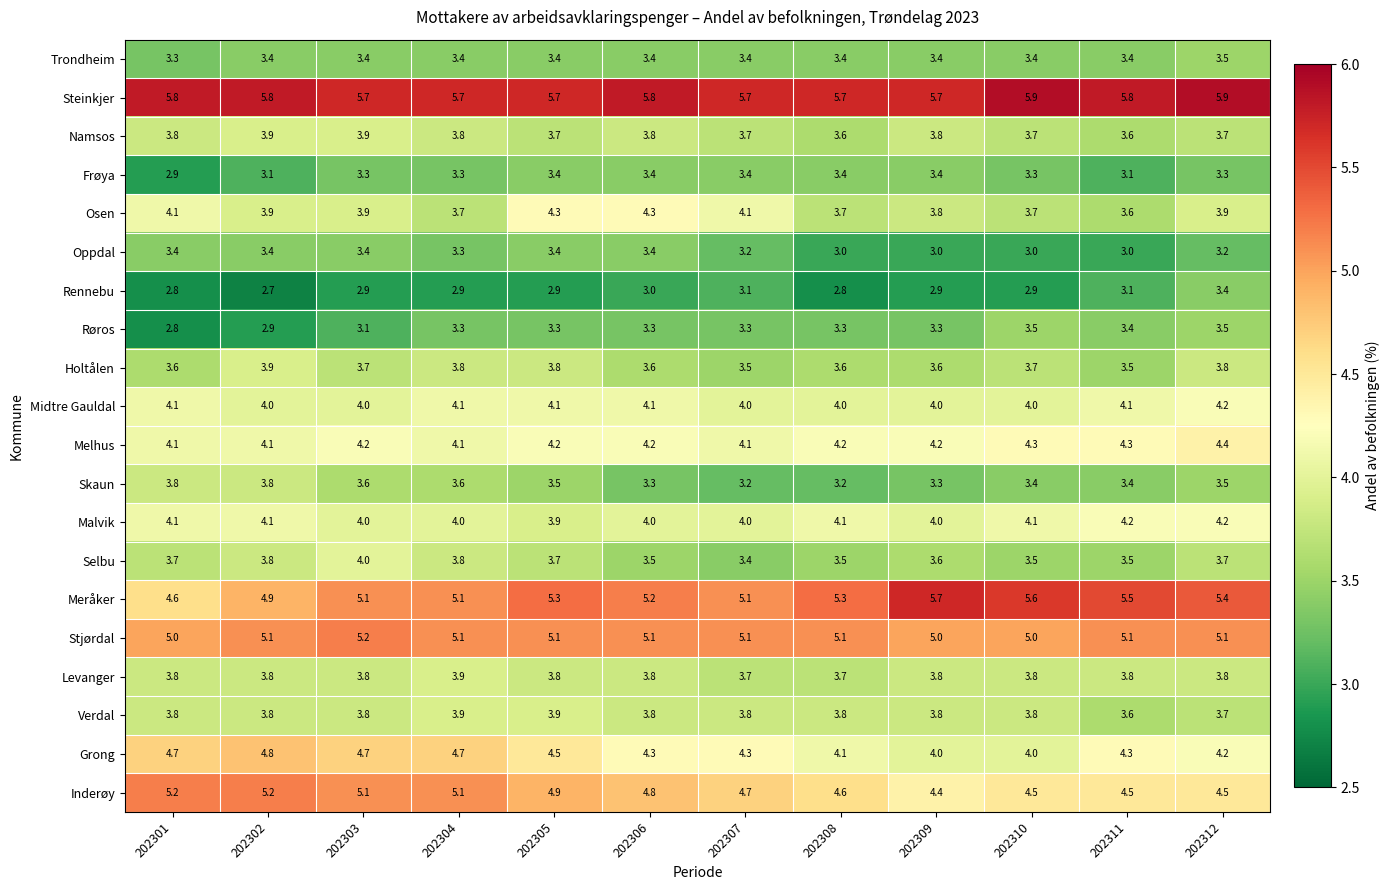

At which category does the chart reach its minimum across all series?

202302